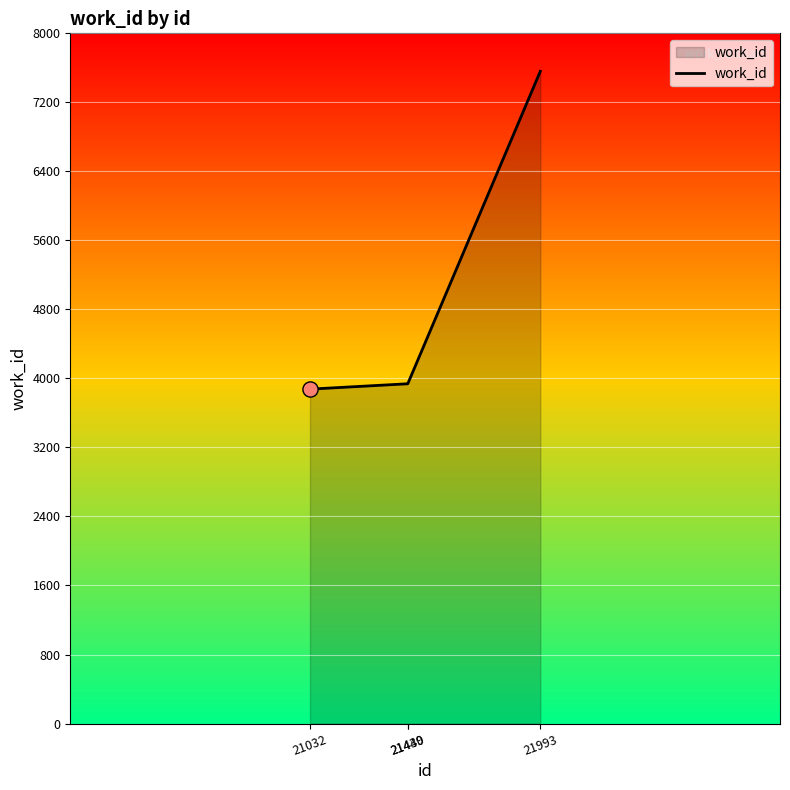

Between 21993 and 21440, which is larger?

21993